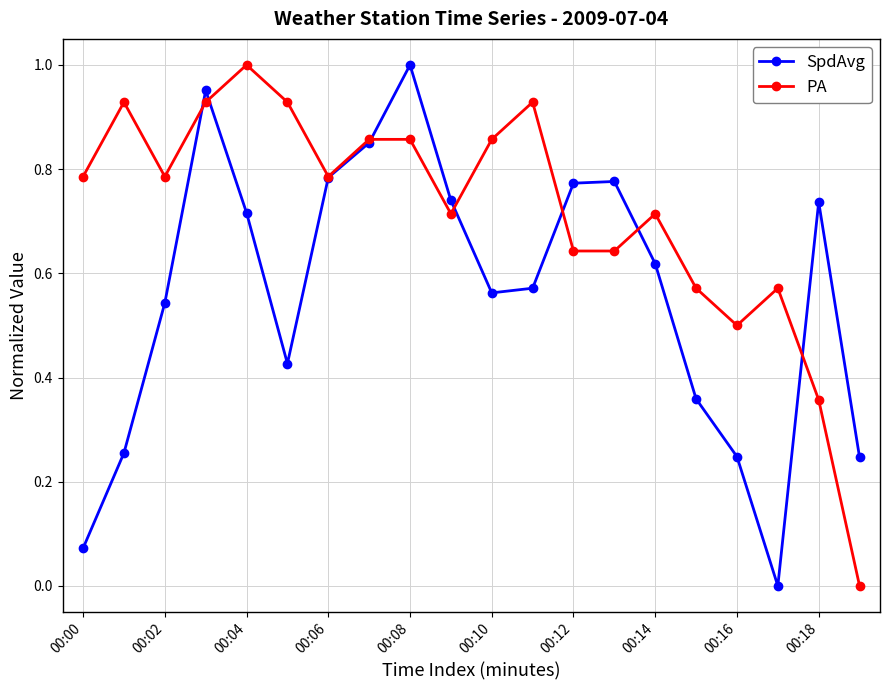

In SpdAvg, how many points are higher than both neighbors (excluding endpoints)?

4